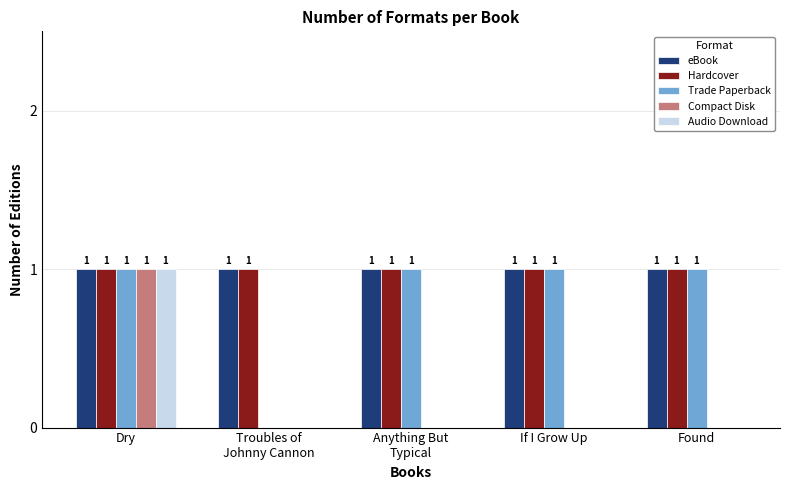

Which category has the highest value in the Compact Disk series?

Dry